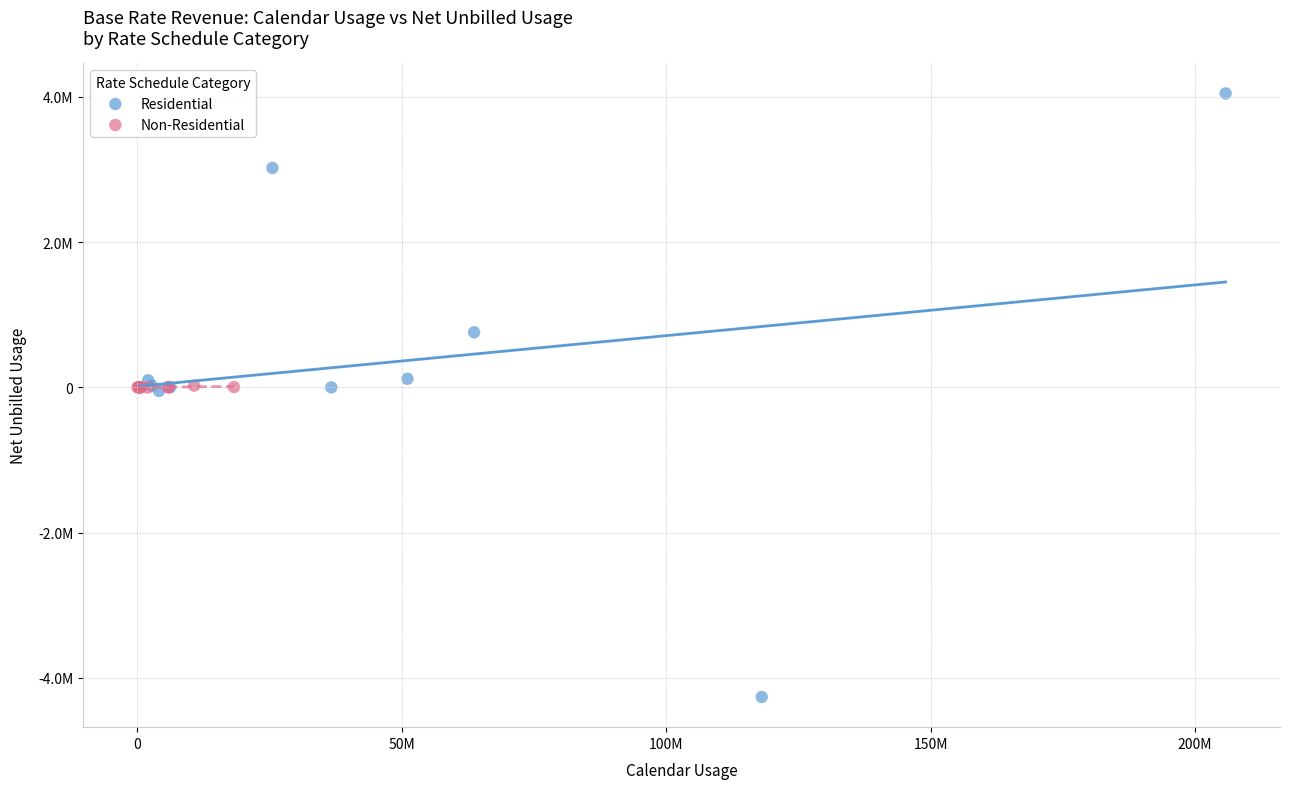

What are all the series names shown in the legend?

Residential, Non-Residential